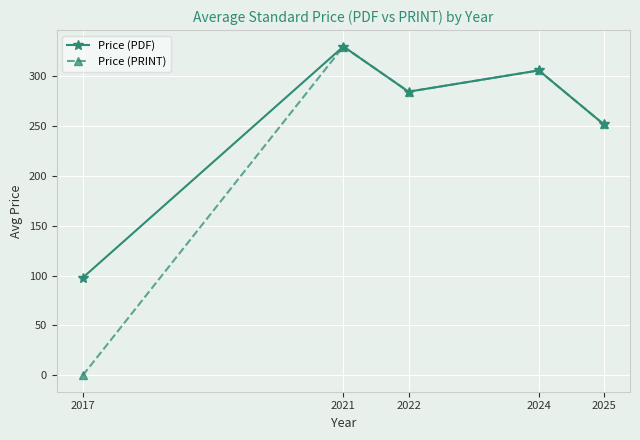

Is it true that Price (PRINT) equals 395.6 at 2022?

False